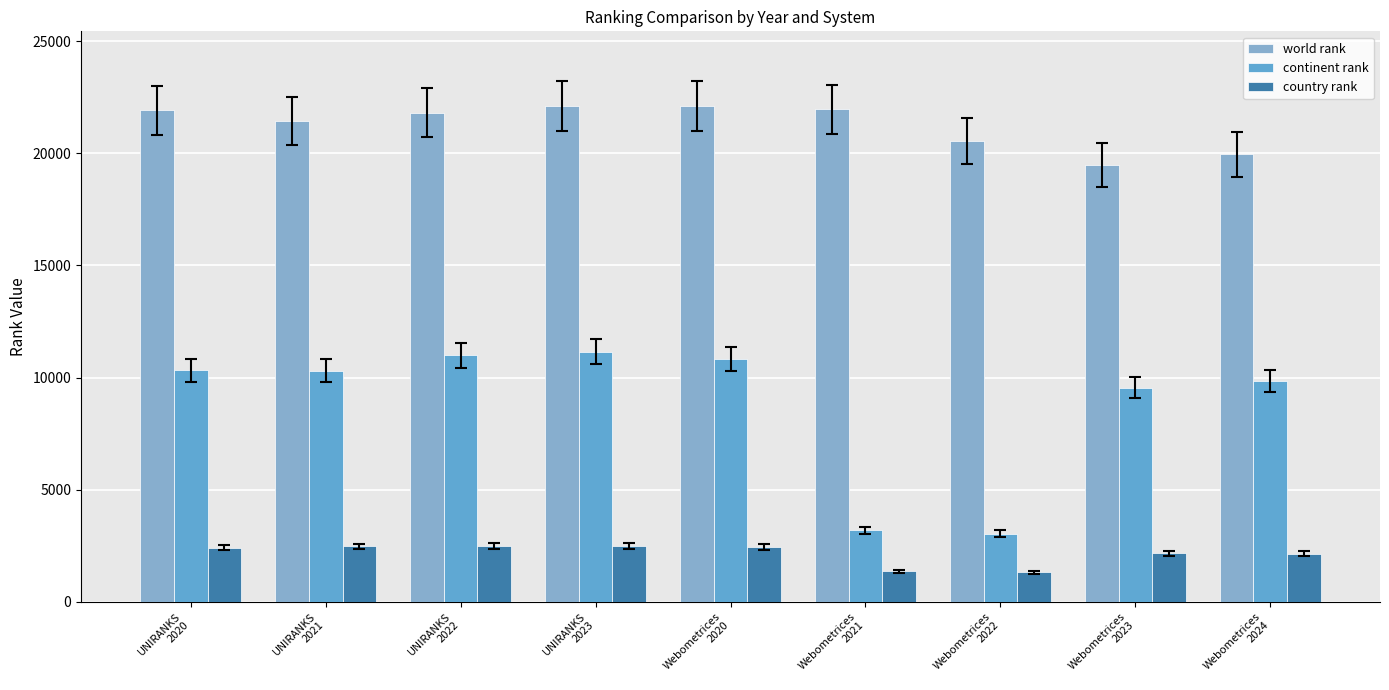

At how many categories does at least one series exceed 1656?

9